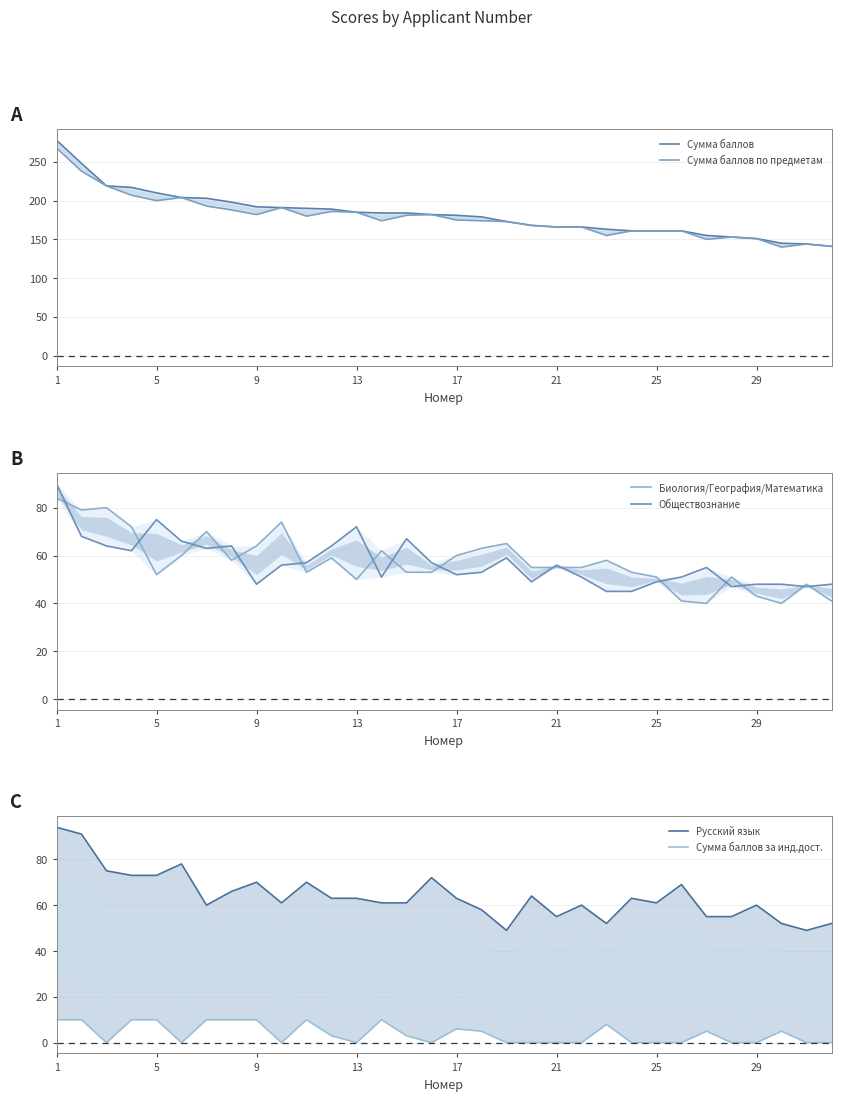

Is the value of Сумма баллов за инд.дост. at 22 greater than the value of Русский язык at 1?

No